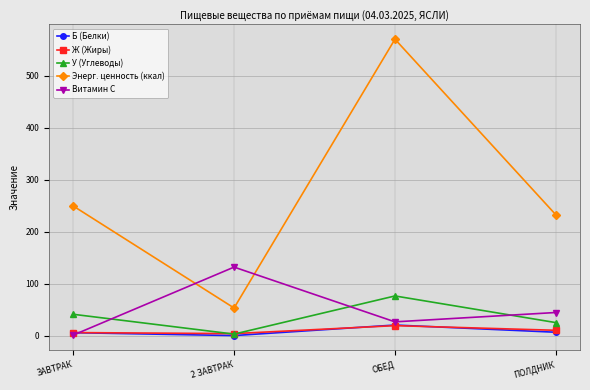

In Ж (Жиры), how many points are higher than both neighbors (excluding endpoints)?

1